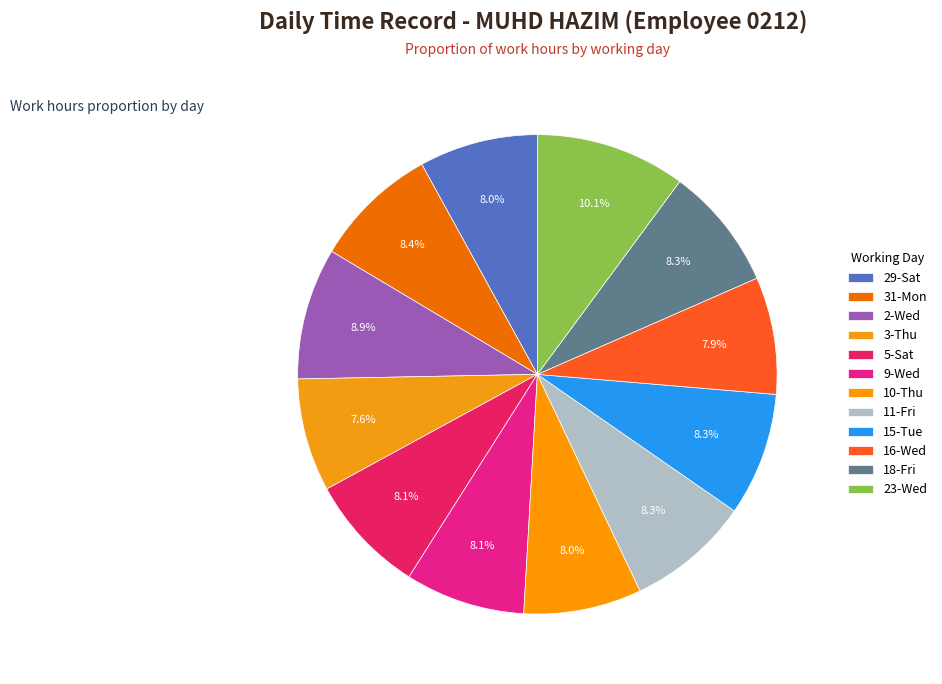

Count the number of slices in the pie.

12